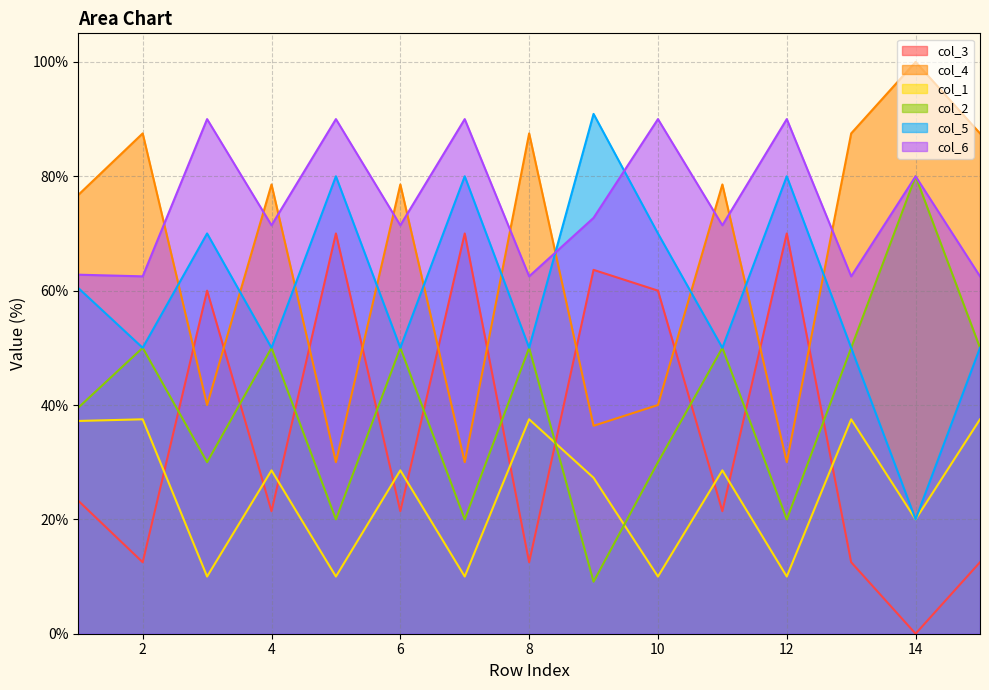

Where is the first local maximum for col_4?

2